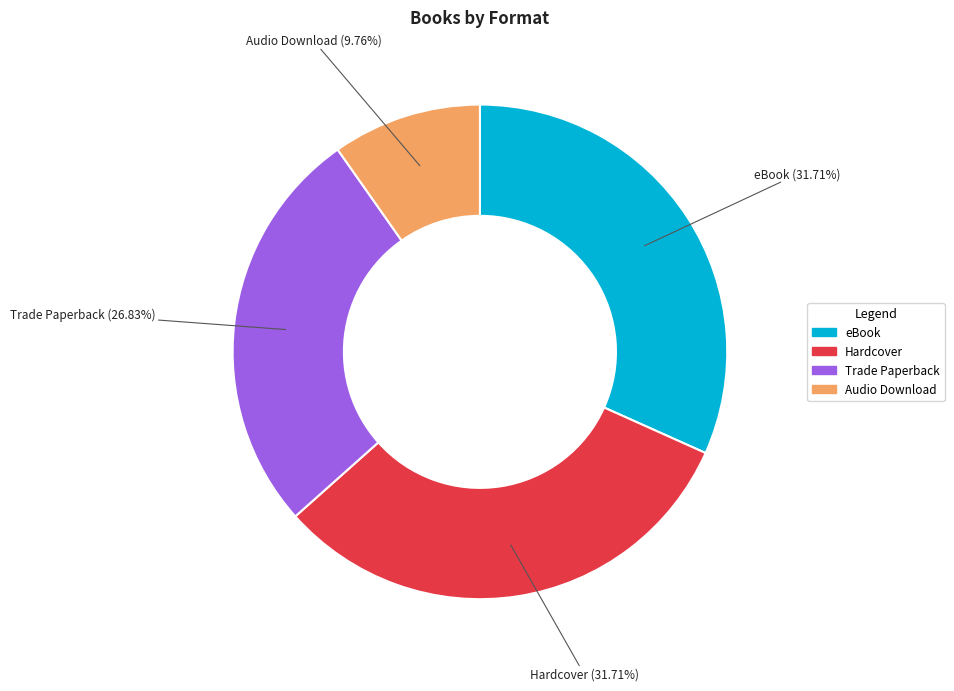

Is it true that Audio Download is 10% of the pie?

True